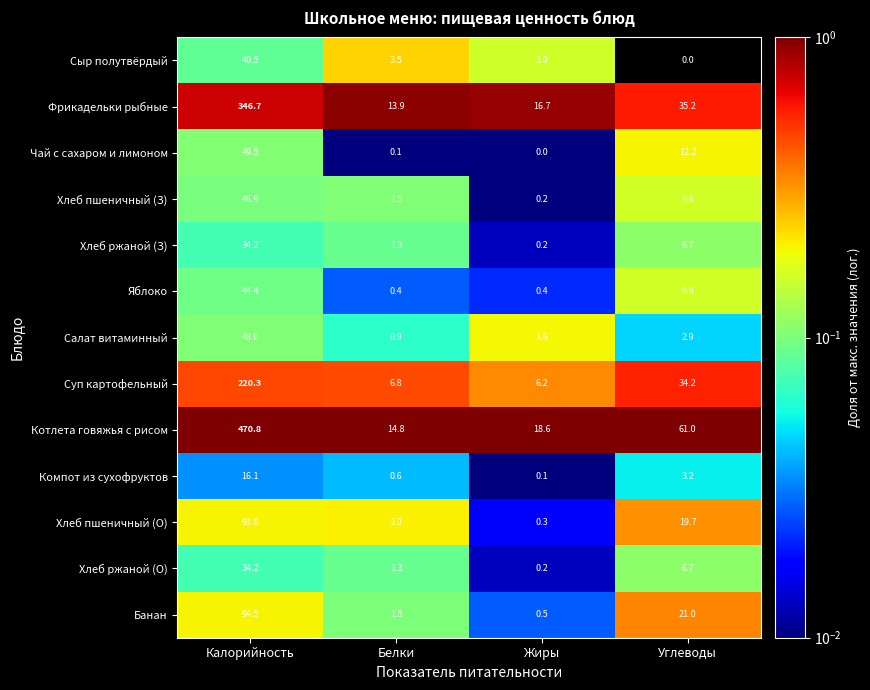

Which series has the widest spread of values?

Котлета говяжья с рисом